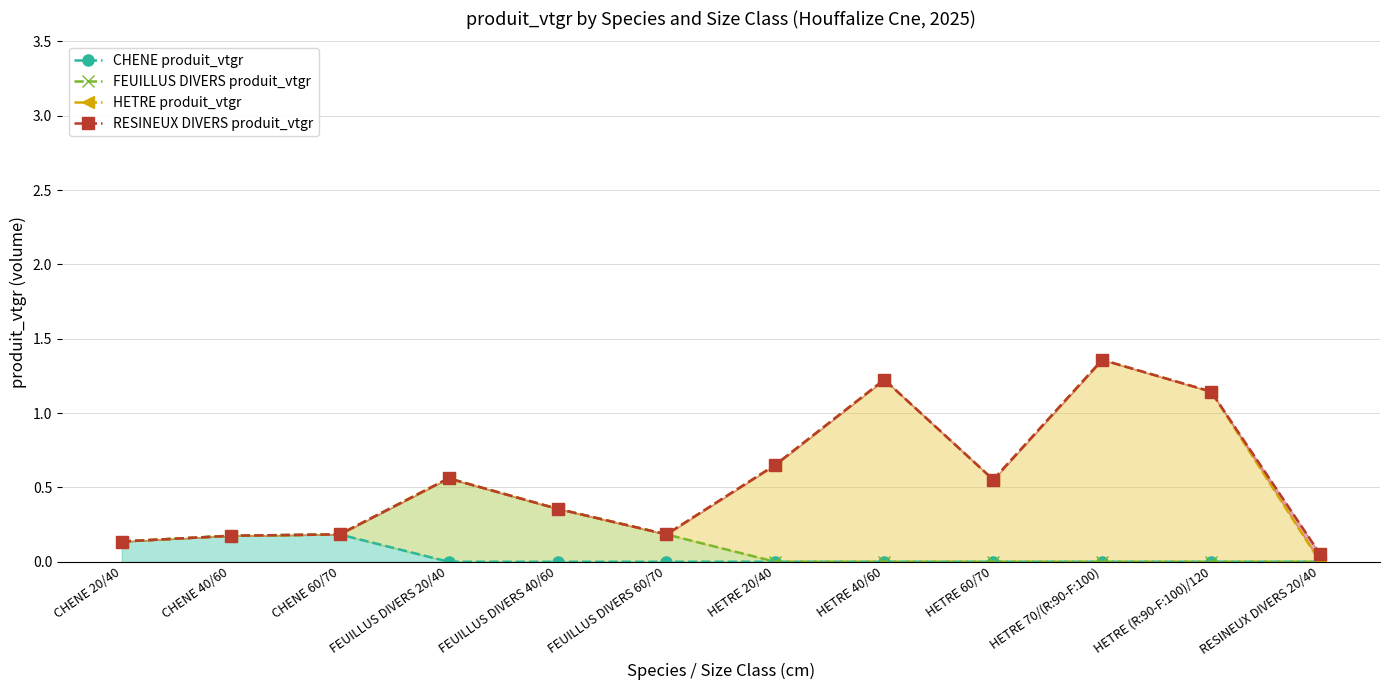

List the series in order of their peak value, lowest first.

CHENE produit_vtgr, FEUILLUS DIVERS produit_vtgr, HETRE produit_vtgr, RESINEUX DIVERS produit_vtgr